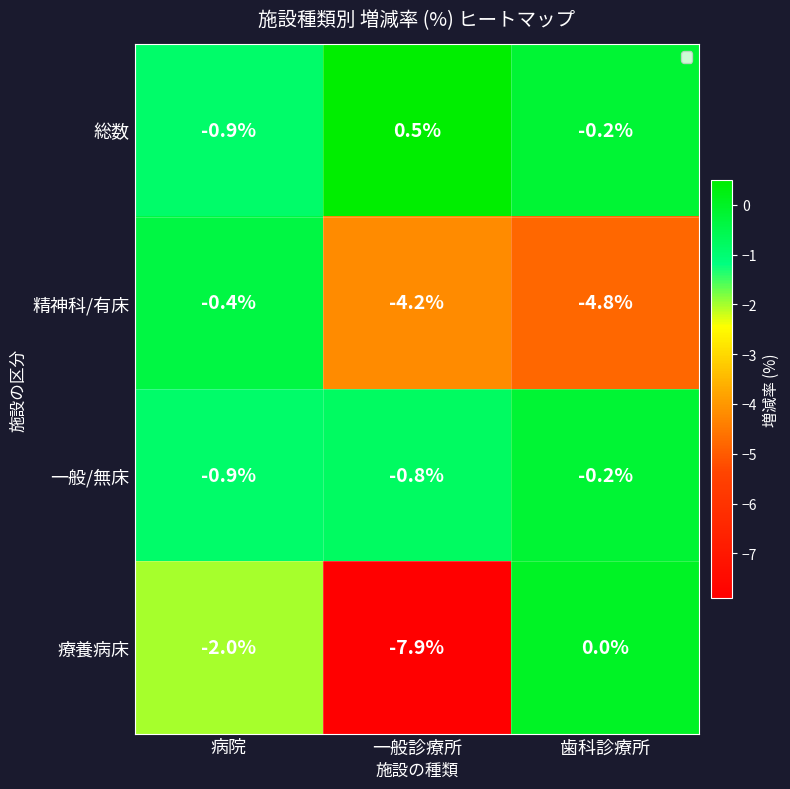

Where does the 総数 series first go above 0?

一般診療所